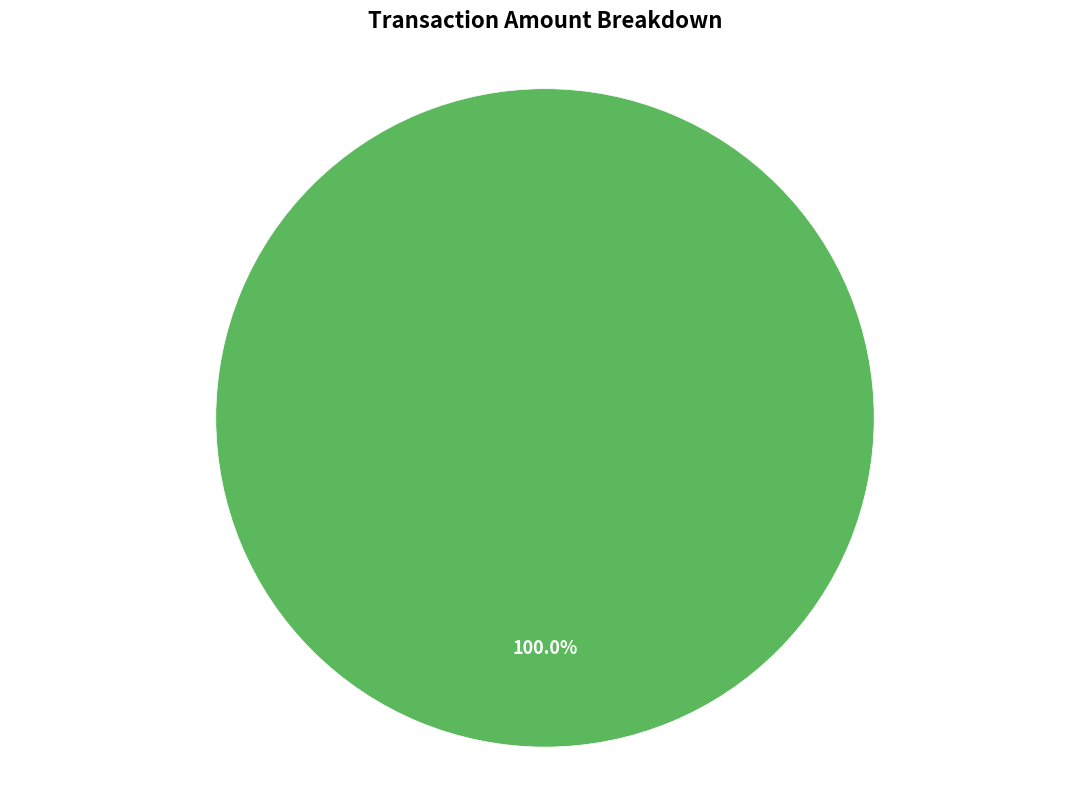

Is it true that Ordinary Payment is 100% of the pie?

True